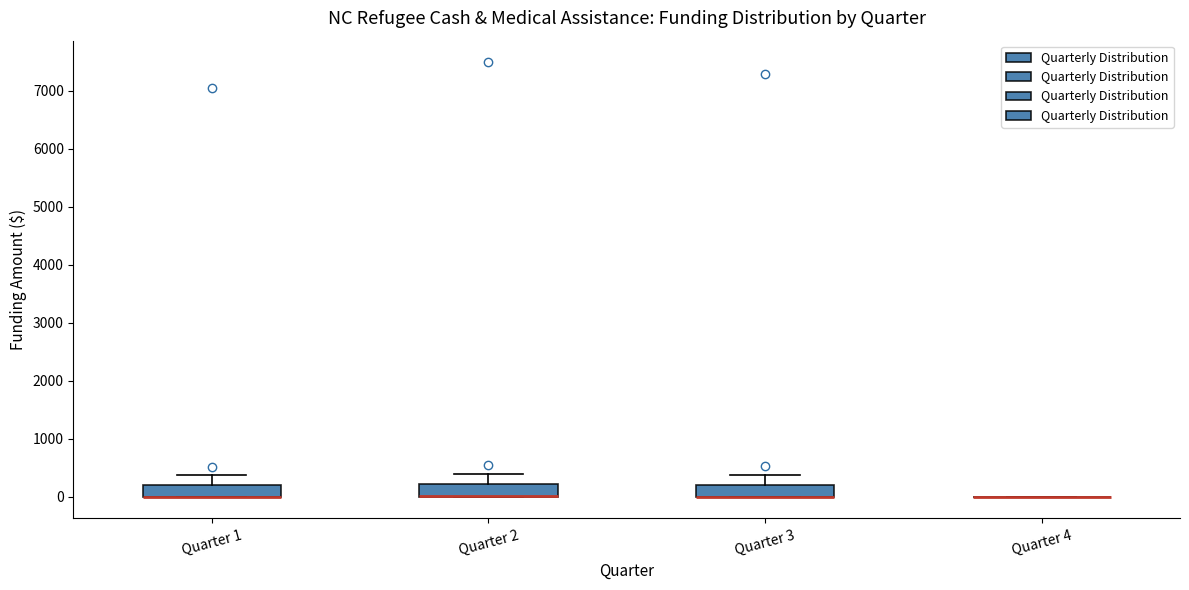

Reading left to right, transcribe this box plot: for each box, give where its median line is, the range the box spans, and where its two whiskers end, as read against the y-axis. The values are not printed on the chart, so give them approximately, as read against the axis.

Quarter 1: median 0 (drawn on the box's lower edge), box 0 to 200, whiskers 0 to 400
Quarter 2: median 0 (drawn on the box's lower edge), box 0 to 200, whiskers 0 to 400
Quarter 3: median 0 (drawn on the box's lower edge), box 0 to 200, whiskers 0 to 400
Quarter 4: box collapsed to a line at 0, whiskers 0 to 0